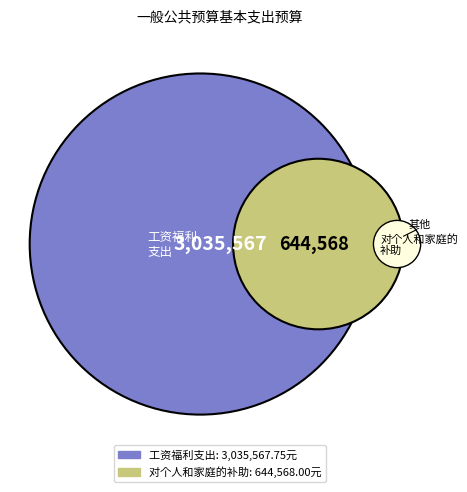

Is it true that 对个人和家庭的补助 is 6% of the pie?

False